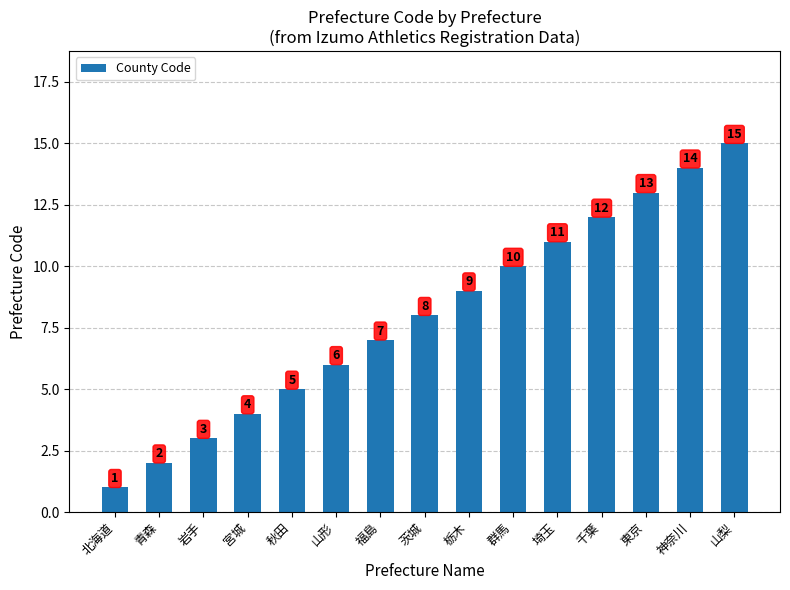

The chart shows a value of 7 at 福島. True or false?

True